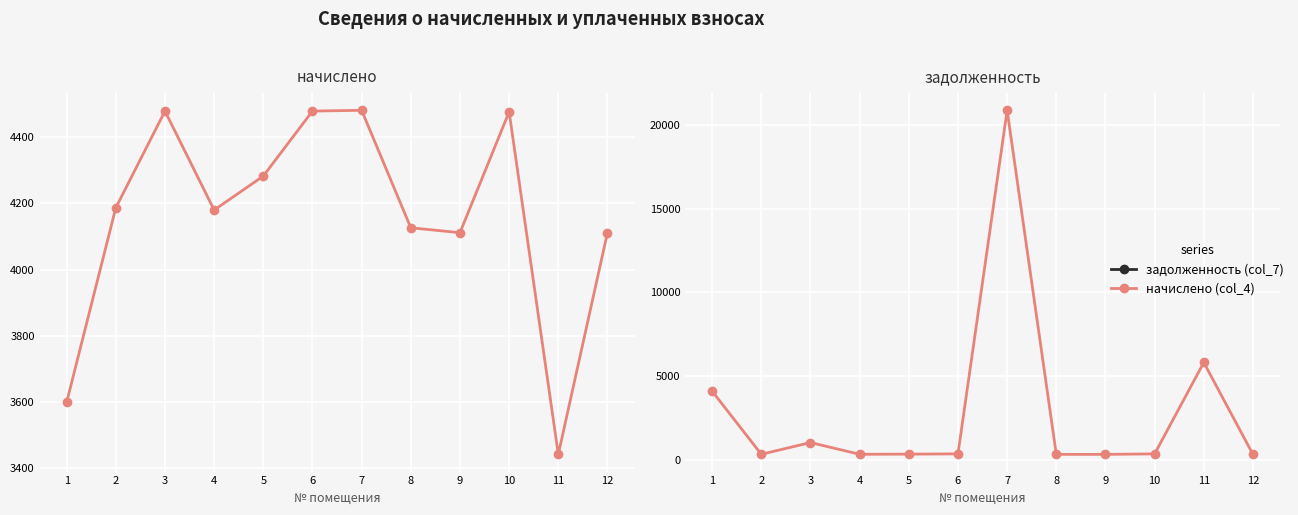

What are all the series names shown in the legend?

начислено, задолженность